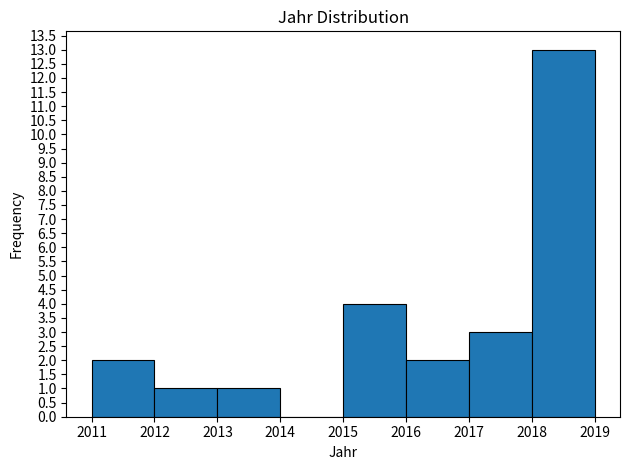

Reading left to right, transcribe this chart: for each bar, give the range it covers on the x-axis and its height. The values are not printed on the chart, so give them approximately, as read against the axis.

2011 to 2012: 2
2012 to 2013: 1
2013 to 2014: 1
2014 to 2015: 0
2015 to 2016: 4
2016 to 2017: 2
2017 to 2018: 3
2018 to 2019: 13